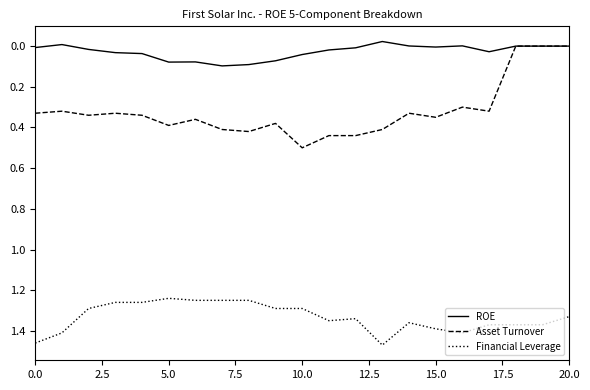

Is this an area chart (filled region under the line)?

No